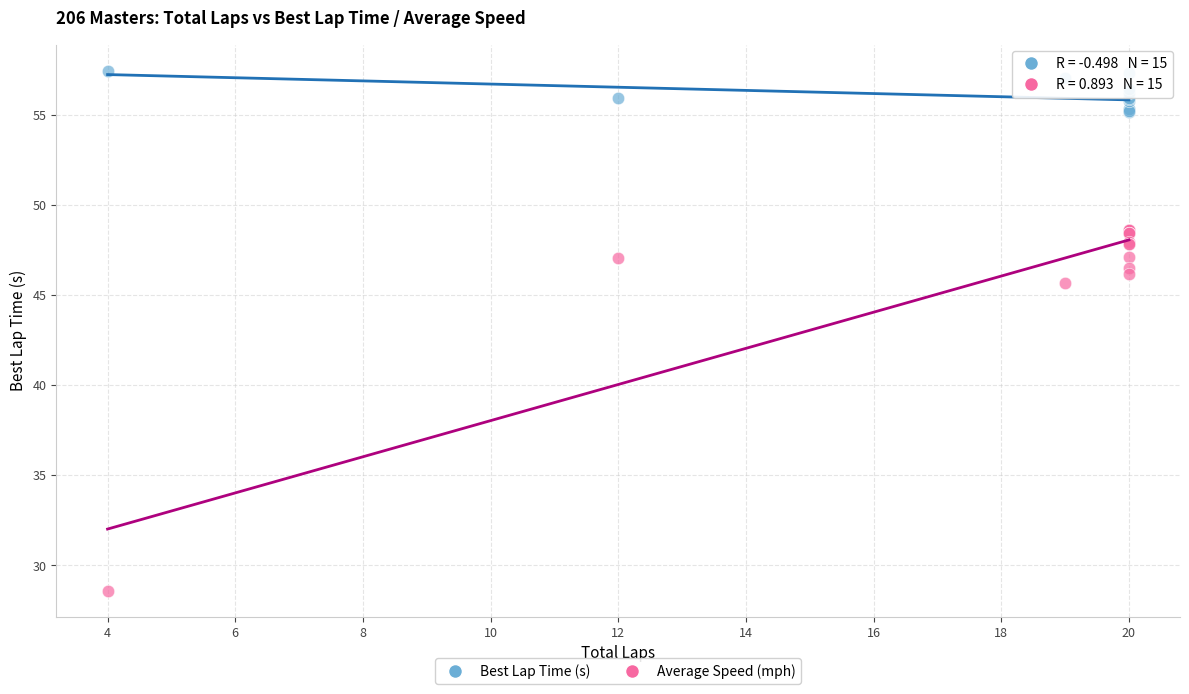

Which series contains the highest Y value?

Best Lap Time (s)